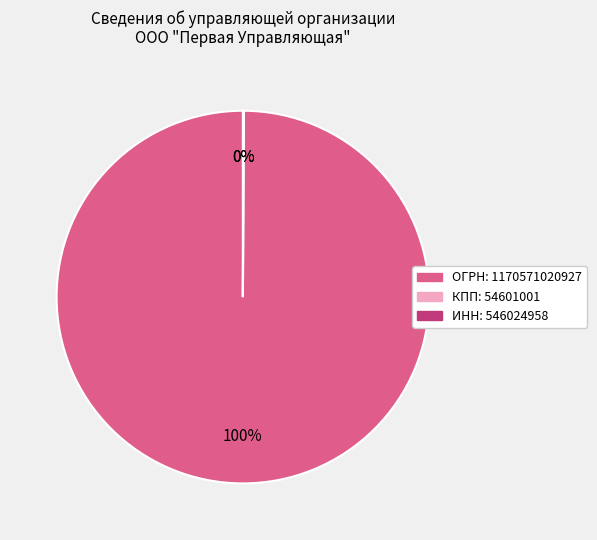

Does any single category account for the majority?

Yes